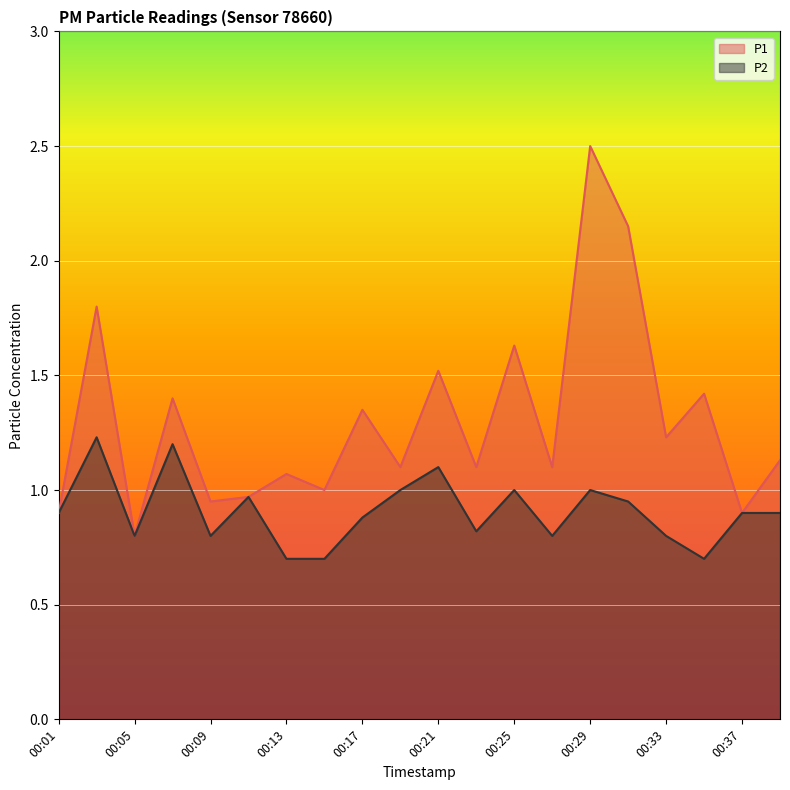

Reading right to left, transcribe all the data shown in this chart.

P1: 1.1	0.9	1.4	1.2	2.1	2.5	1.1	1.6	1.1	1.5	1.1	1.4	1.0	1.1	1.0	0.9	1.4	0.8	1.8	0.9
P2: 0.9	0.9	0.7	0.8	0.9	1.0	0.8	1.0	0.8	1.1	1.0	0.9	0.7	0.7	1.0	0.8	1.2	0.8	1.2	0.9